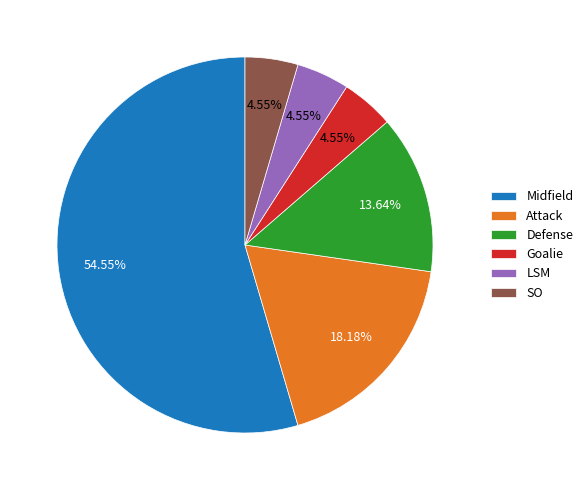

True or false: LSM accounts for 5% of the total.

True